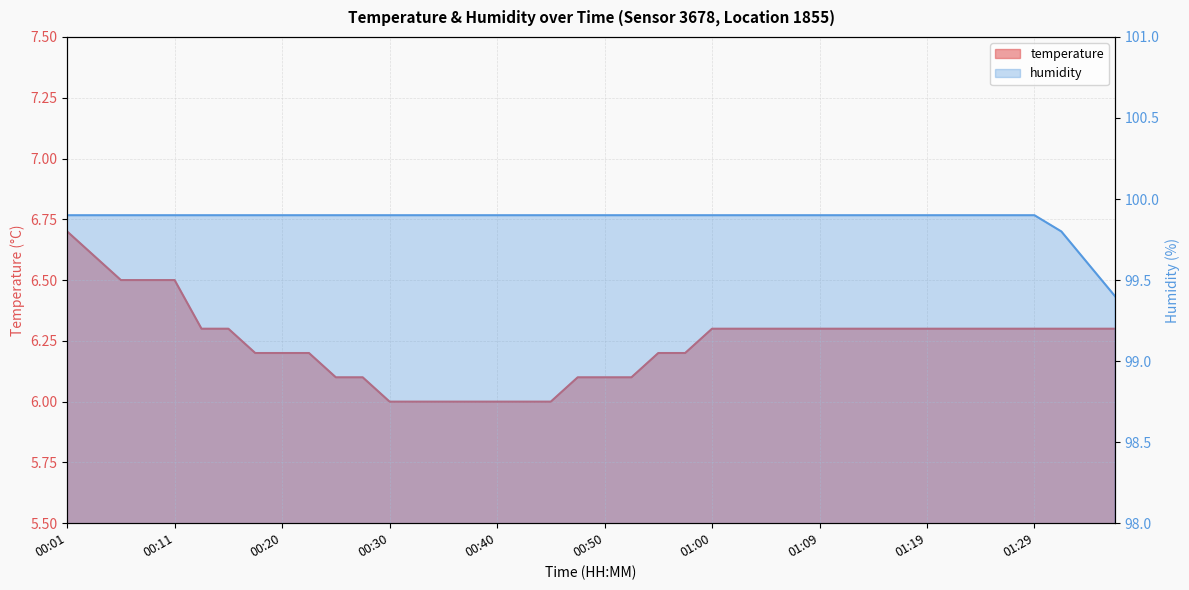

What value does the humidity series have at 01:19?

99.9